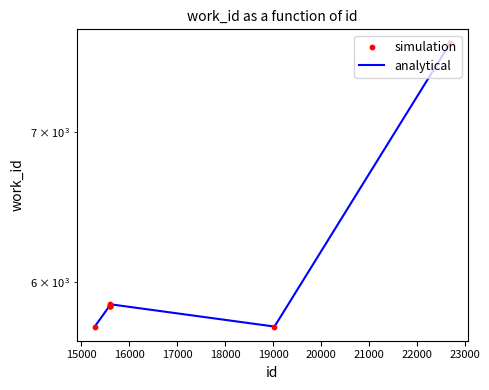

Which series reaches the maximum Y coordinate?

analytical